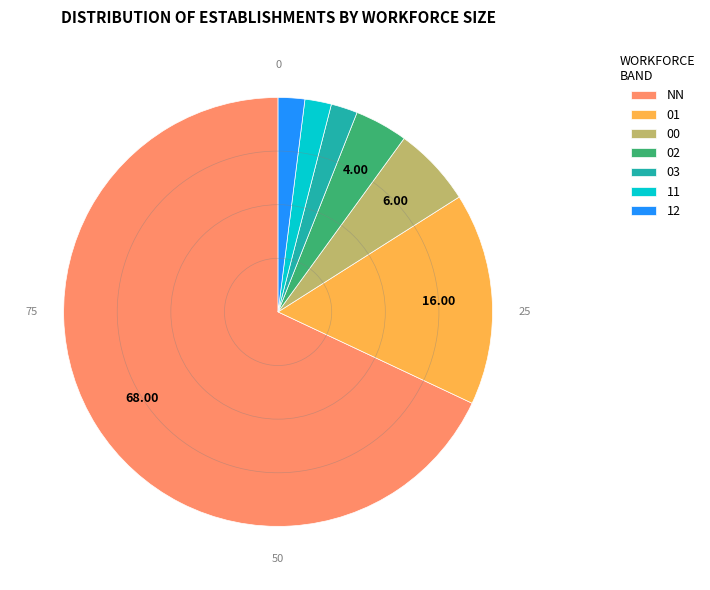

Count the number of slices in the pie.

7